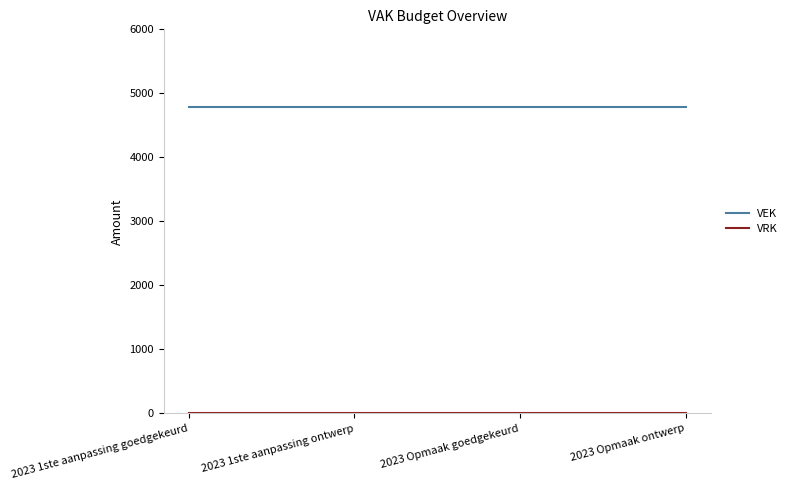

Does the chart have visible grid lines?

No